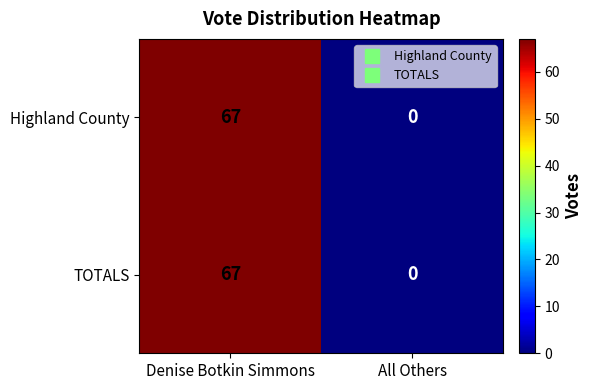

The value of TOTALS at Denise Botkin Simmons is 92. True or false?

False